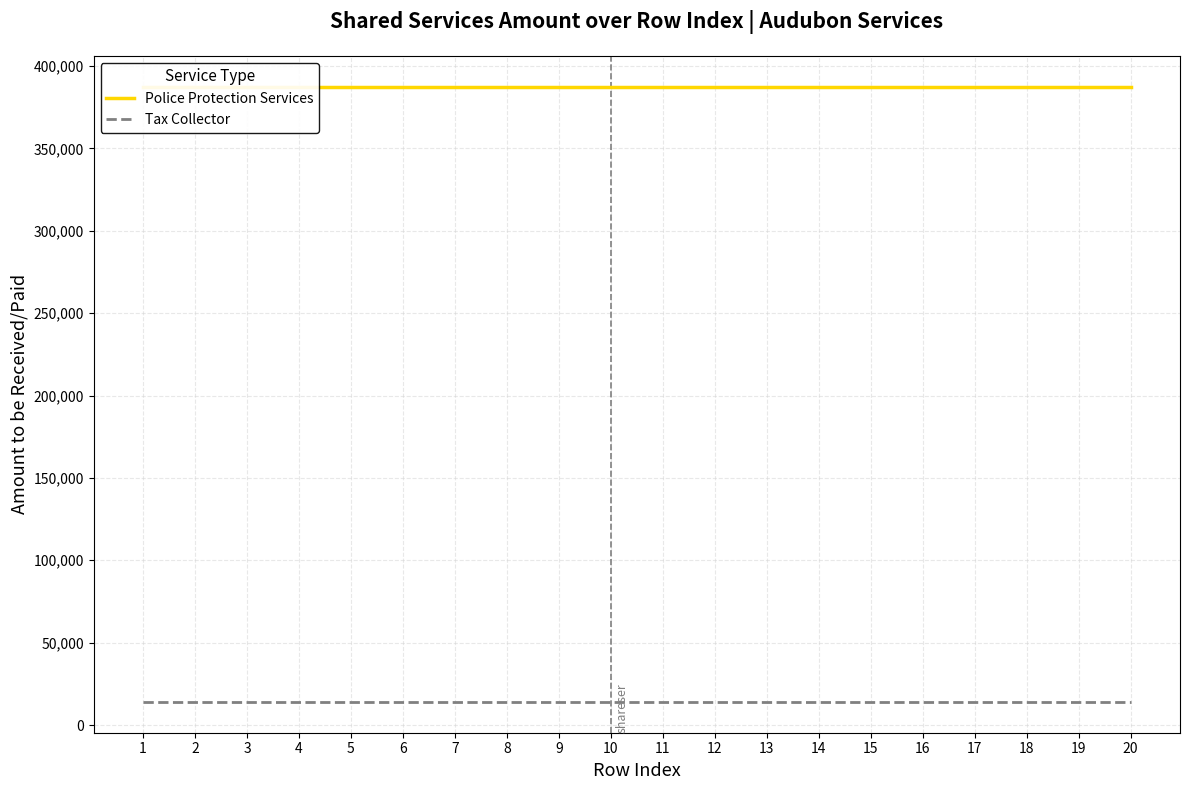

Is the value of Police Protection Services at 2 greater than the value of Tax Collector at 17?

Yes